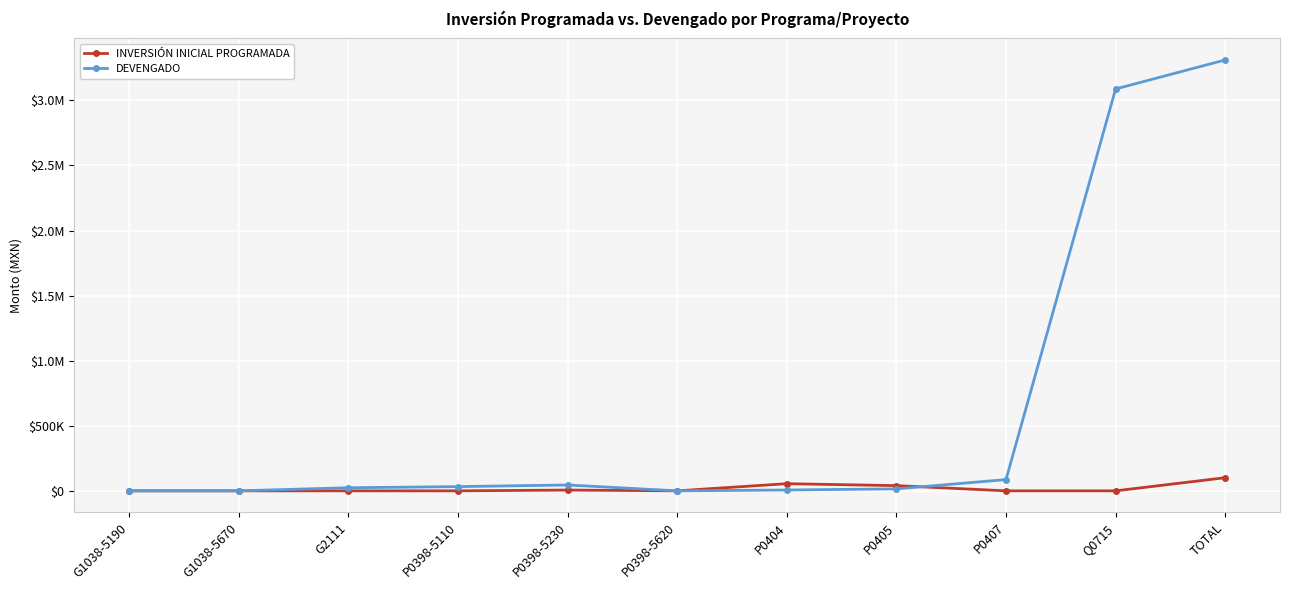

True or false: DEVENGADO has more than 2 interior local peaks.

False